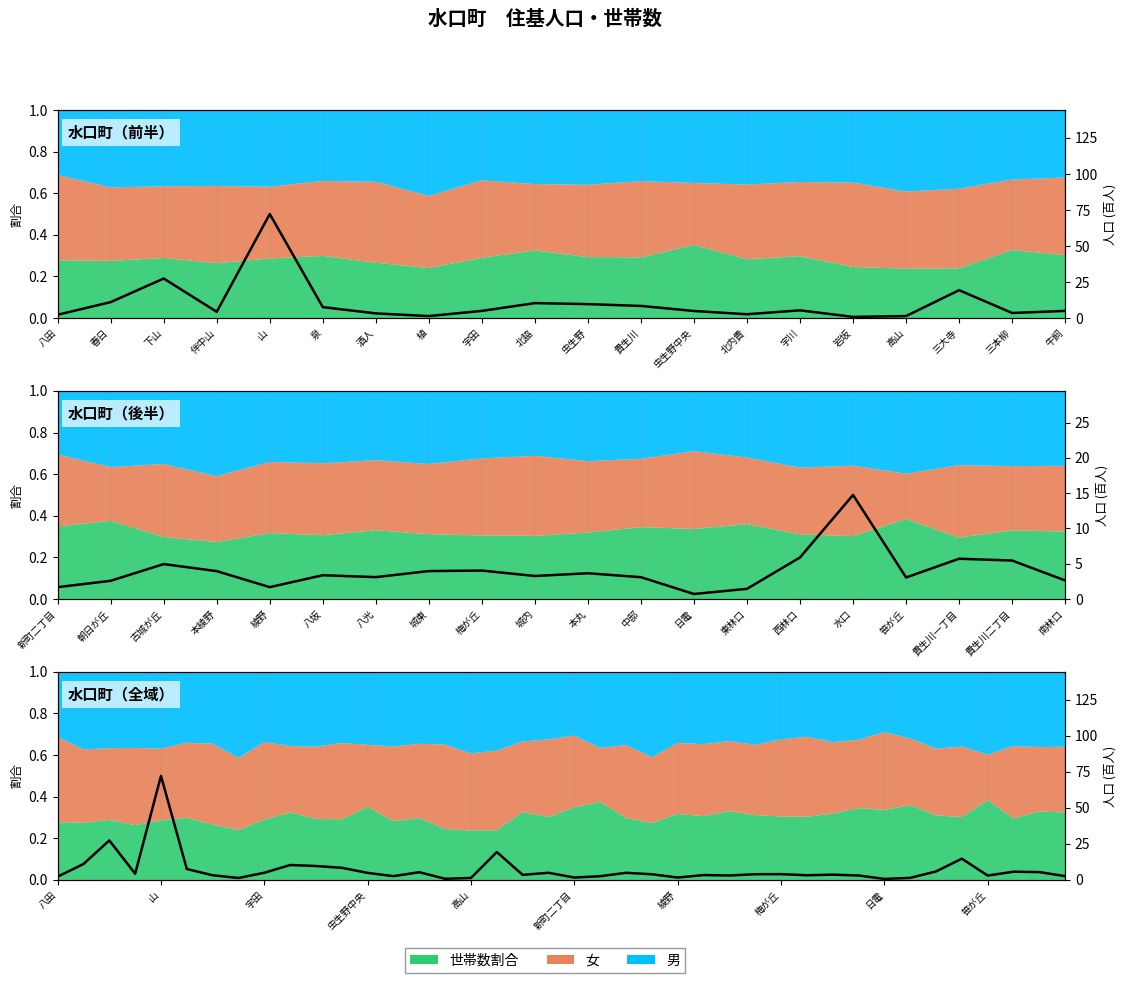

What is the smallest value displayed?

0.7